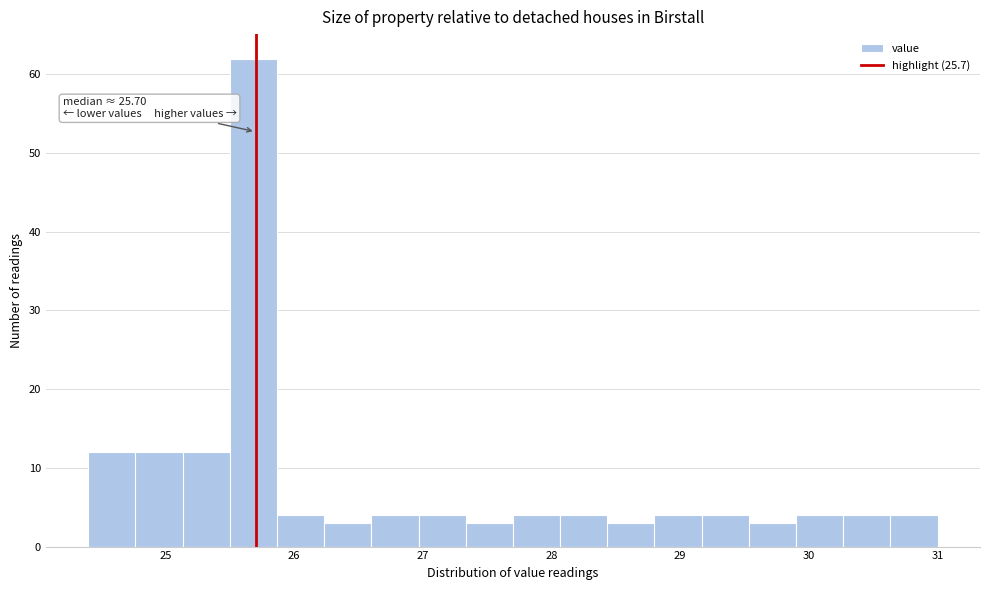

Around what value on the x-axis is the tallest bar? Give the approximate position of its centre, as read against the axis.

25.7